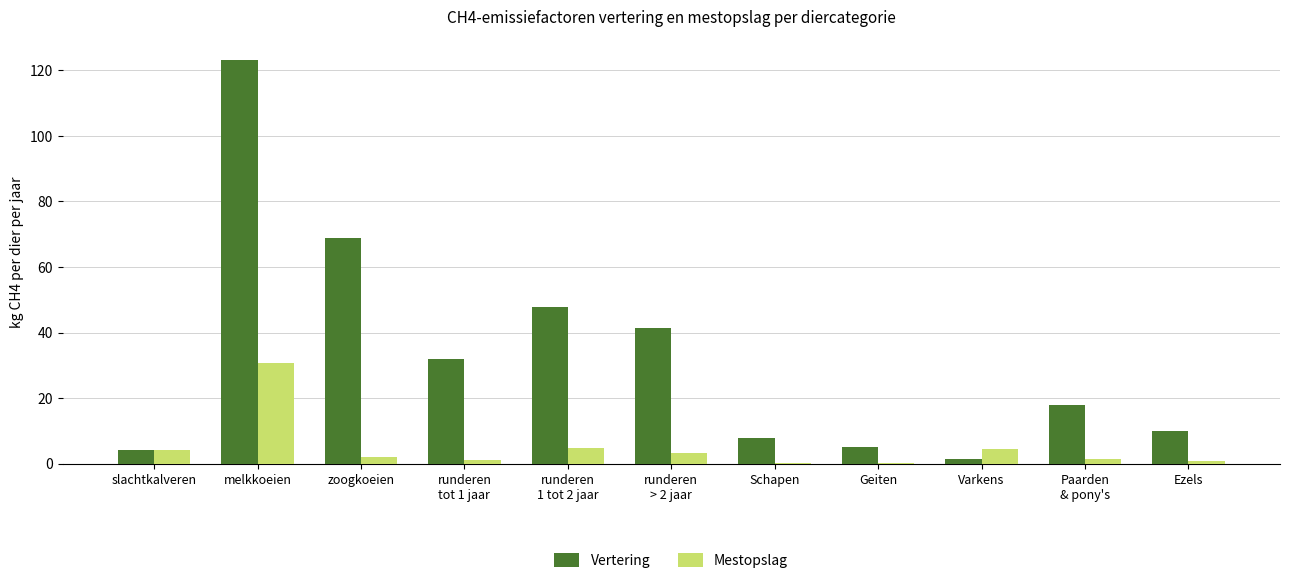

Which series has the largest total across all categories?

Vertering